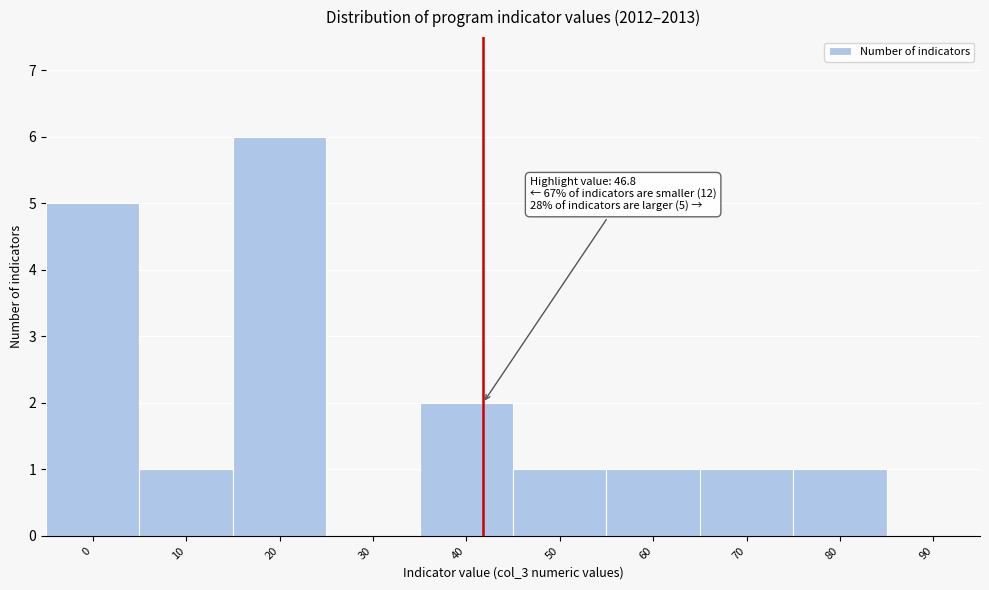

Reading right to left, transcribe all the data shown in this chart.

90=0	80=1	70=1	60=1	50=1	40=2	30=0	20=6	10=1	0=5